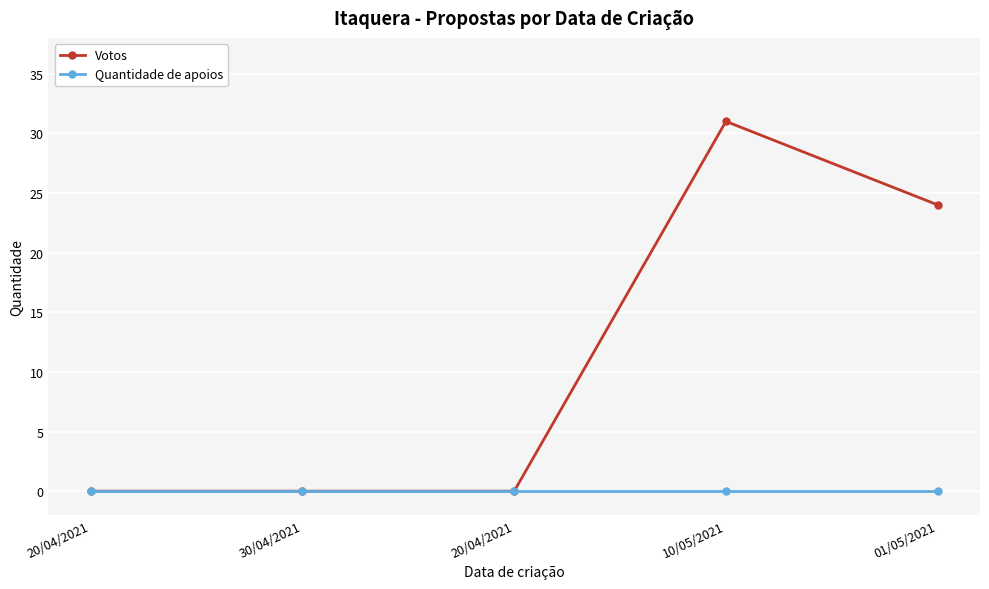

What are all the series names shown in the legend?

Votos, Quantidade de apoios